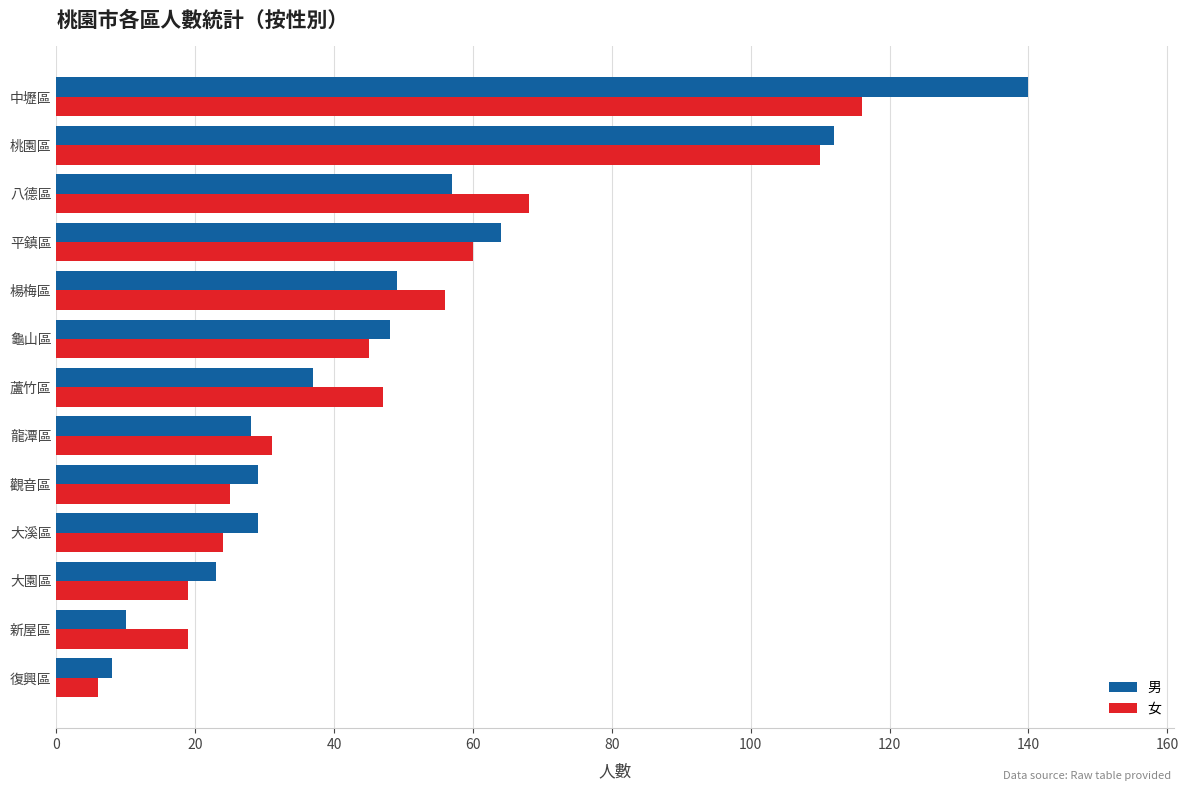

Rank the series by their maximum value, from highest to lowest.

男, 女